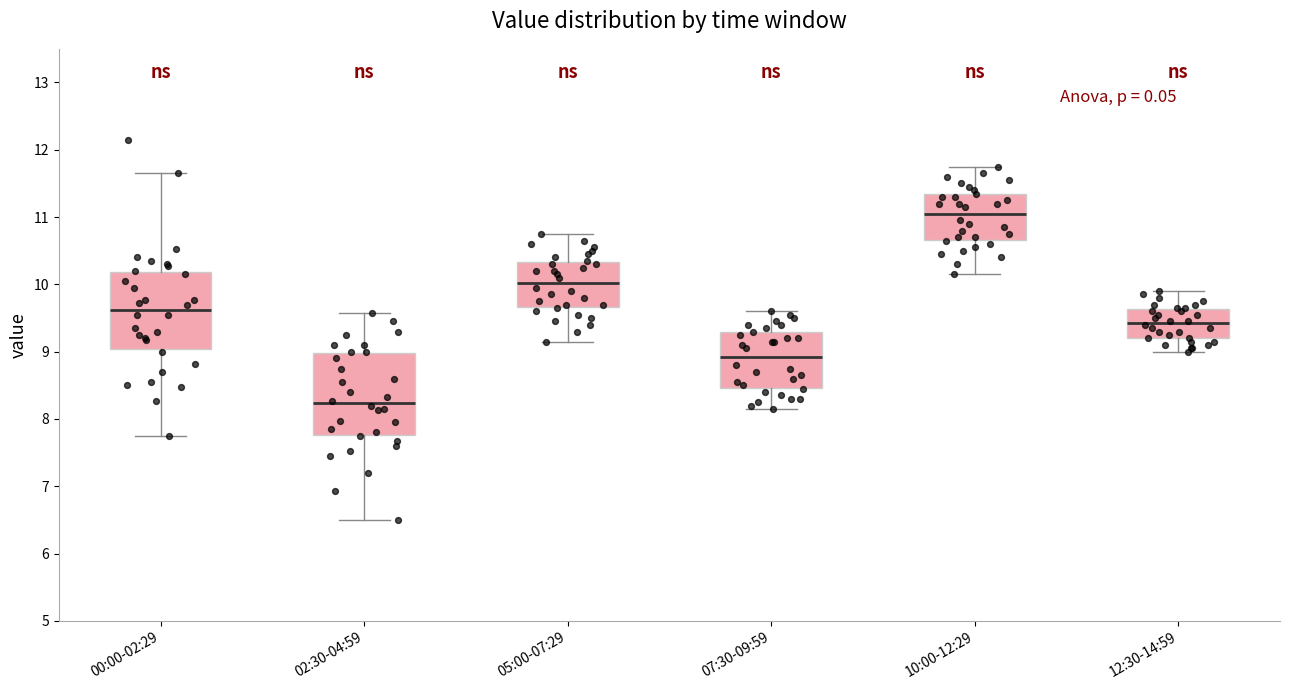

Reading left to right, read every box against the y-axis: the position of its median line, the range the box covers, and the ends of its whiskers. The values are not printed on the chart, so give them approximately, as read against the axis.

00:00-02:29: median 9.6, box 9.0 to 10.2, whiskers 7.8 to 11.7
02:30-04:59: median 8.2, box 7.8 to 9.0, whiskers 6.5 to 9.6
05:00-07:29: median 10.0, box 9.7 to 10.3, whiskers 9.2 to 10.8
07:30-09:59: median 8.9, box 8.5 to 9.3, whiskers 8.2 to 9.6
10:00-12:29: median 11.1, box 10.7 to 11.3, whiskers 10.2 to 11.8
12:30-14:59: median 9.4, box 9.2 to 9.6, whiskers 9.0 to 9.9